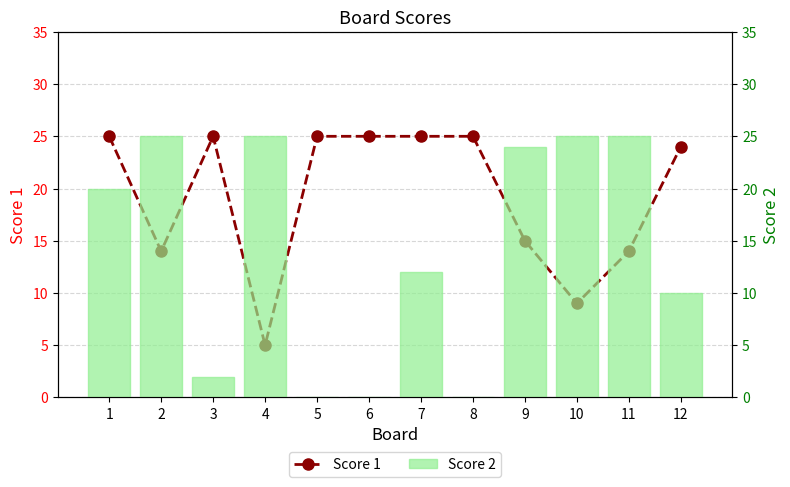

At which label does Score 1 reach its peak?

1